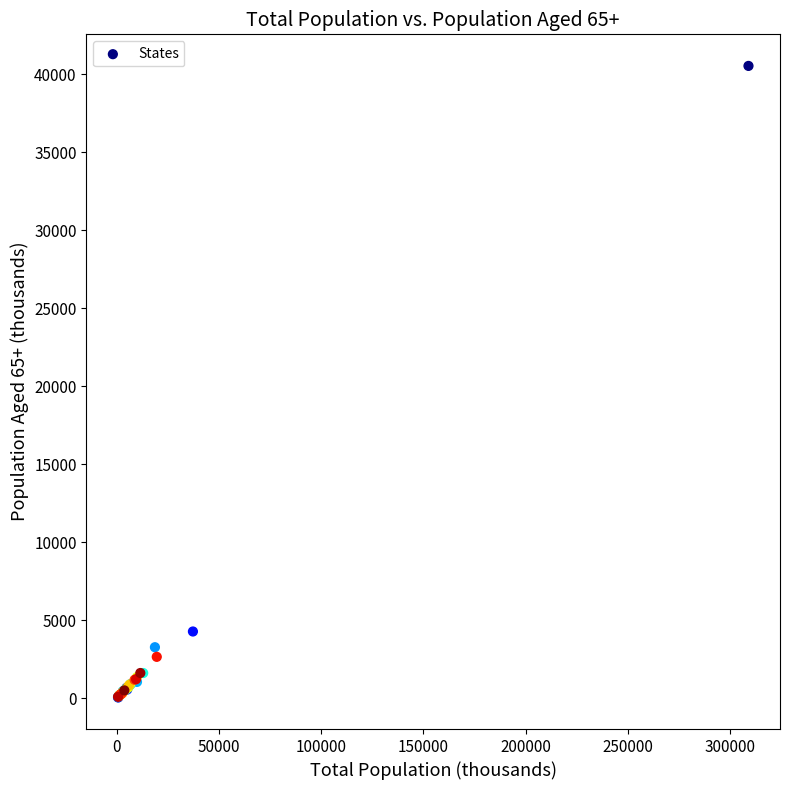

What Y value in the scatter plot is closest to 20297?

4284